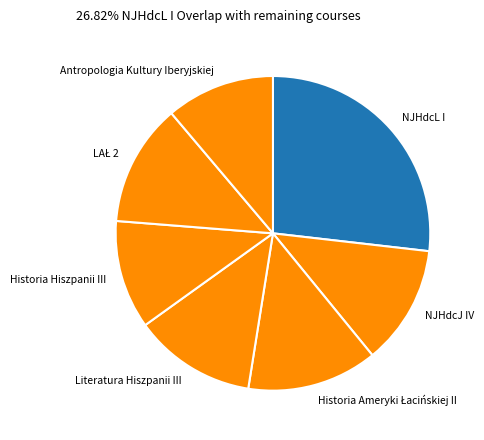

Does any single category account for the majority?

No